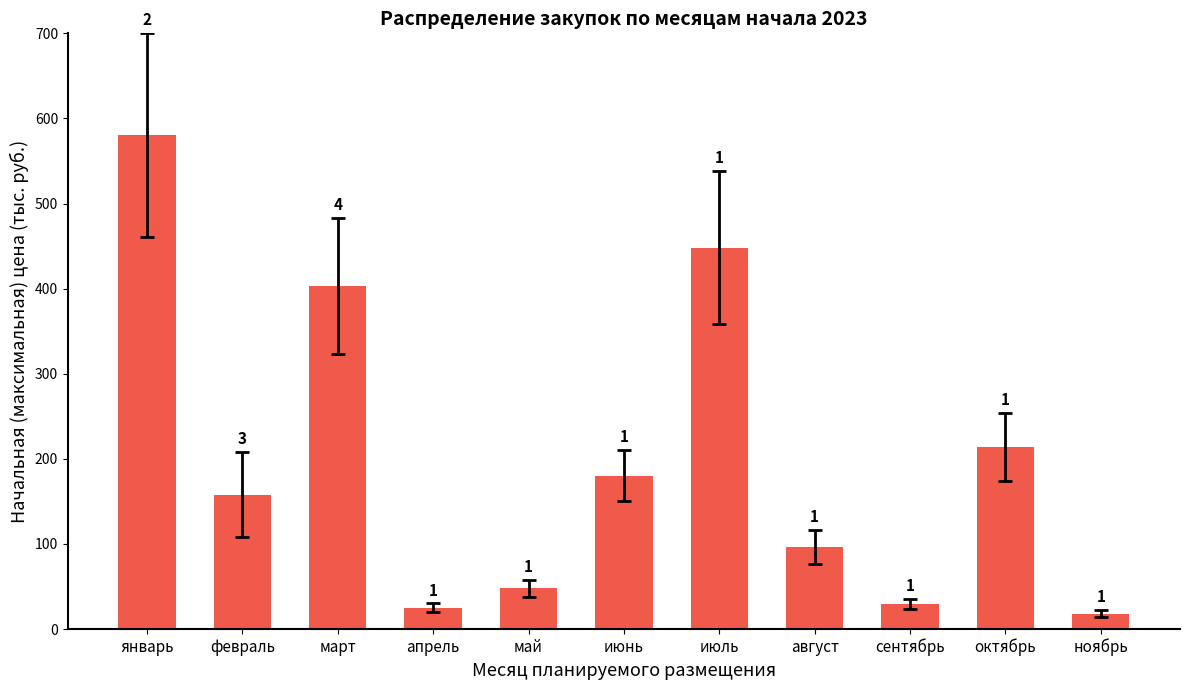

How many bars are there in total?

11